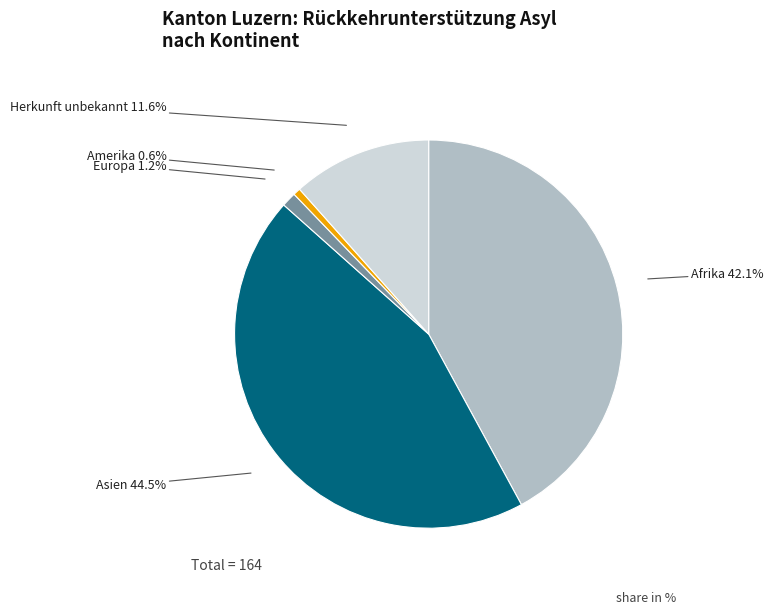

Which category has the smallest portion of the pie?

Amerika 0.6%